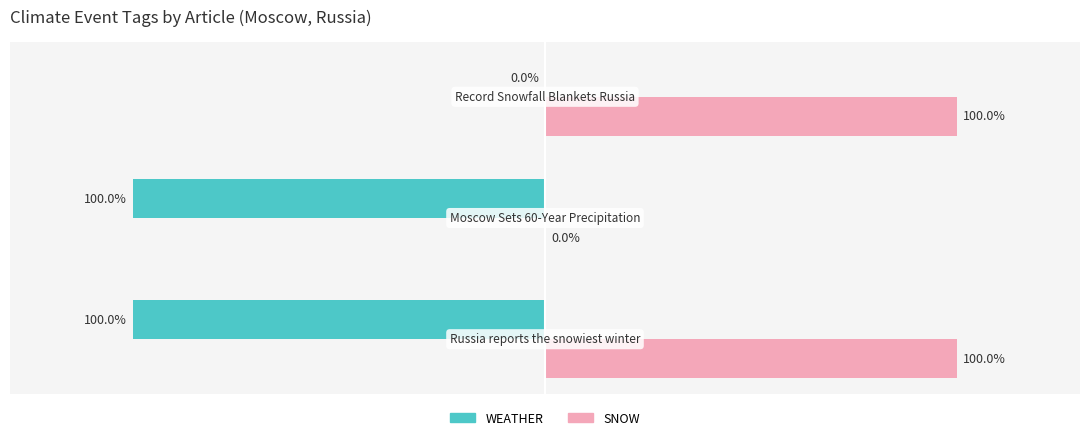

What is the value of the SNOW (Flagged) bar at the 1st from the left?

100